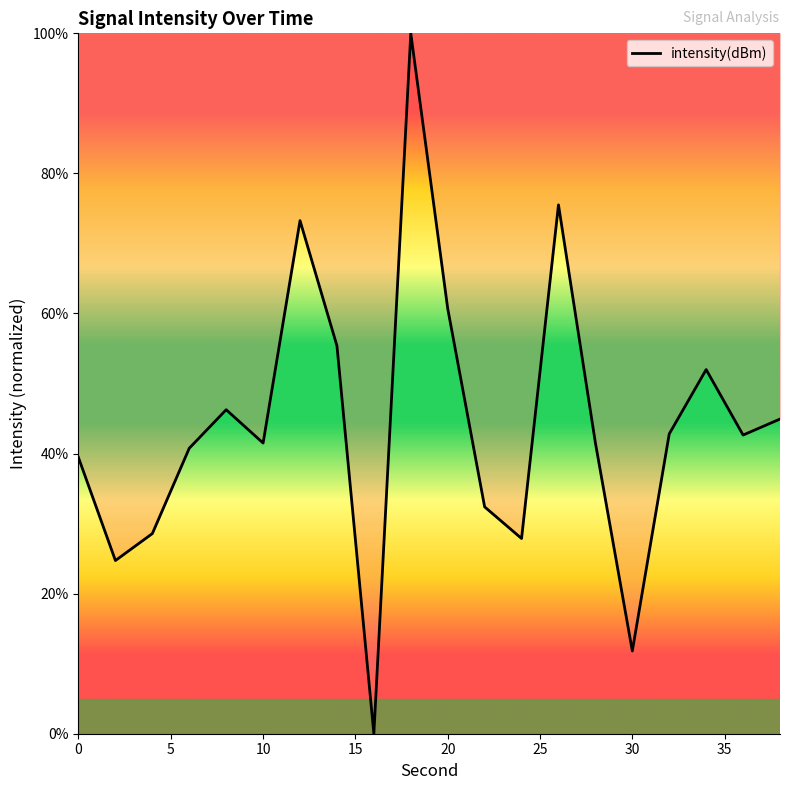

What is the difference between the maximum and minimum values?

100.0